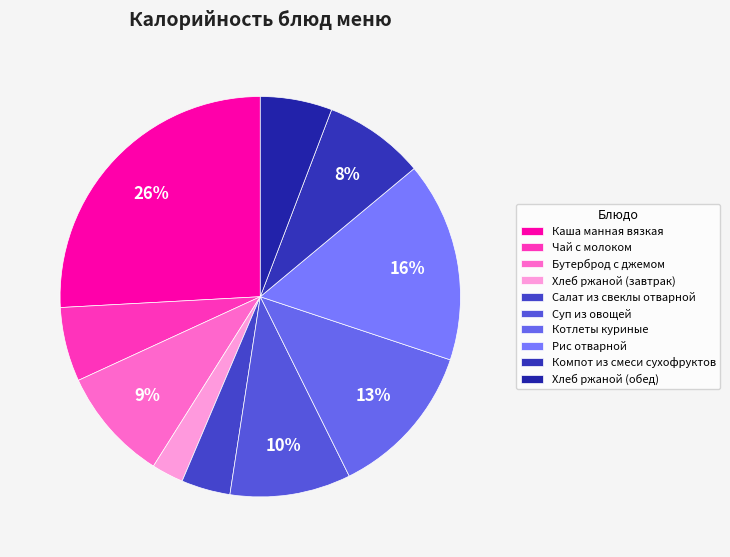

Combined, what portion of the pie is Бутерброд с джемом and Суп из овощей?

18.9%